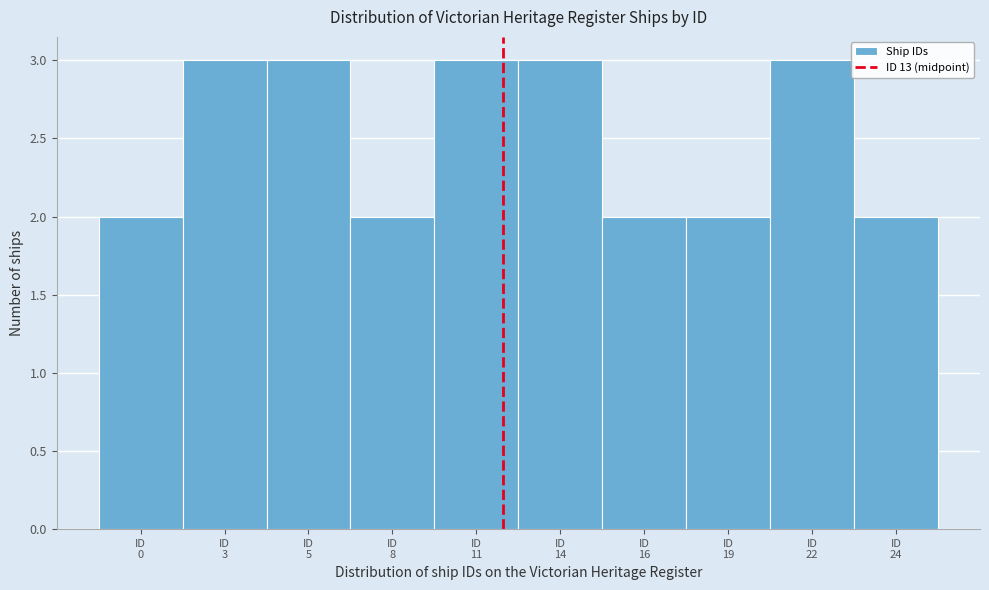

Reading left to right, list all the values displayed in this chart.

2	3	3	2	3	3	2	2	3	2